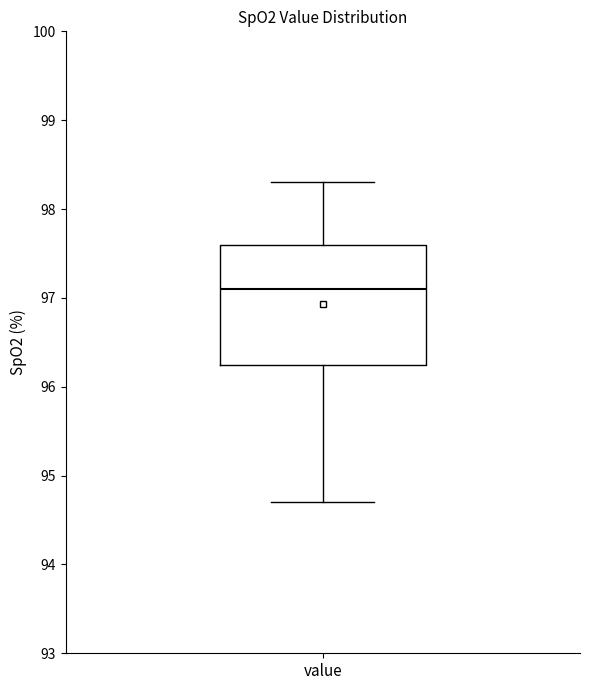

Read this box plot against the y-axis: the position of the median line, the range covered by the box, and the ends of both whiskers. The values are not printed on the chart, so give them approximately, as read against the axis.

median 97.1, box 96.3 to 97.6, whiskers 94.7 to 98.3